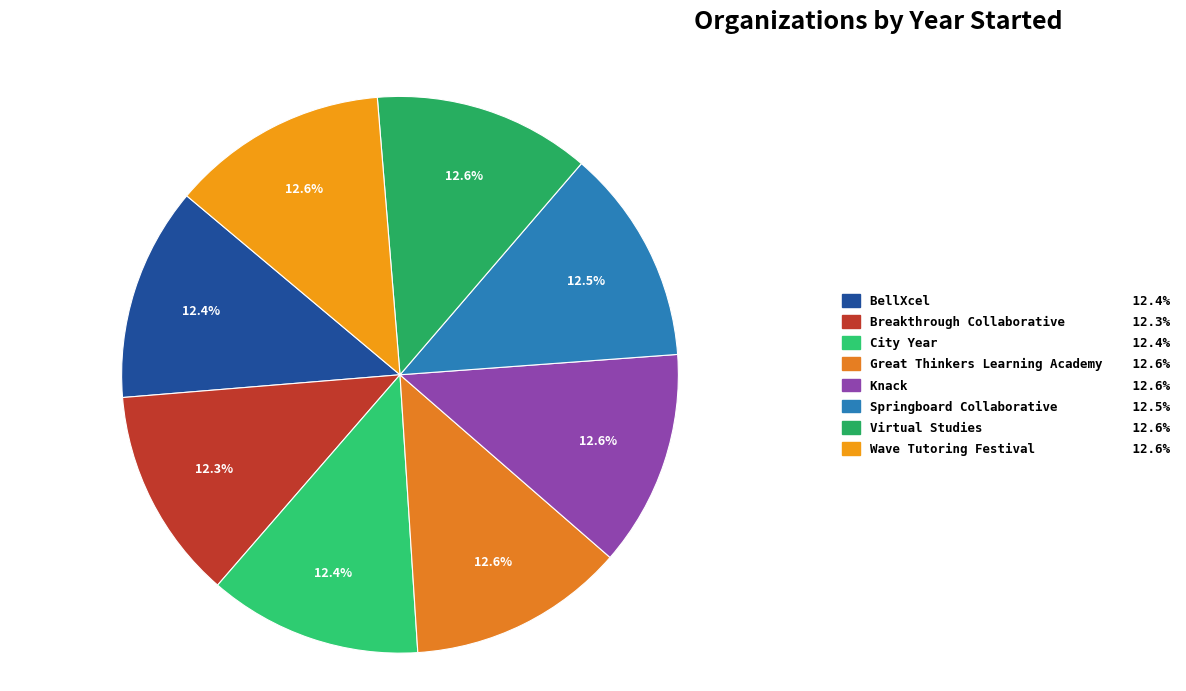

Is the sum of Great Thinkers Learning Academy and City Year greater than half?

No